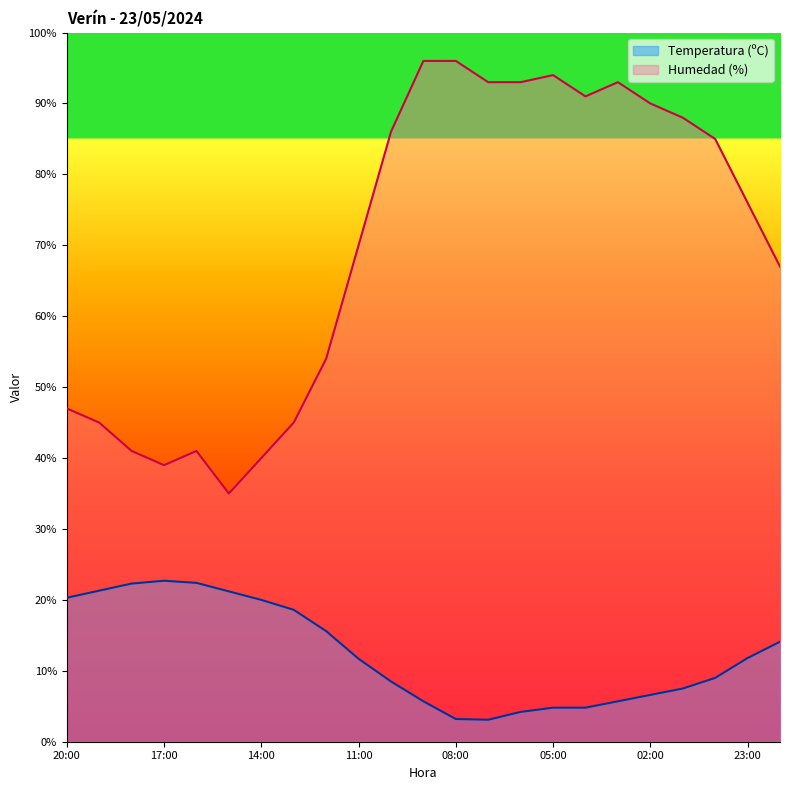

Between 13:00 and 23:00, which series saw the biggest shift?

Humedad (%)